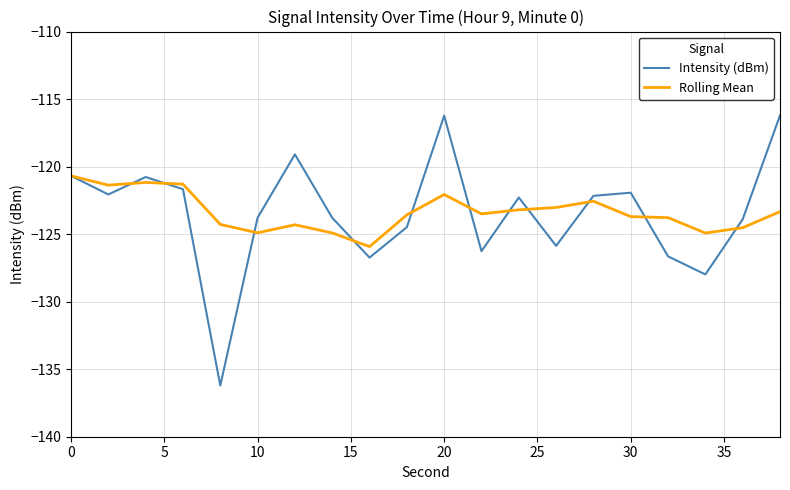

What are all the series names shown in the legend?

Intensity (dBm), Rolling Mean